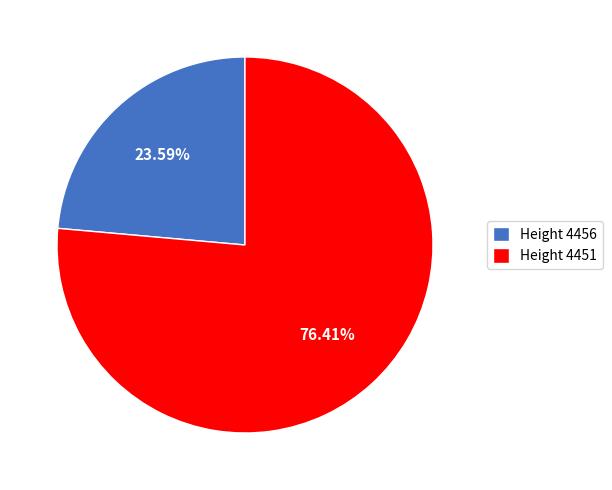

Rank the categories by value from lowest to highest.

Height 4456, Height 4451